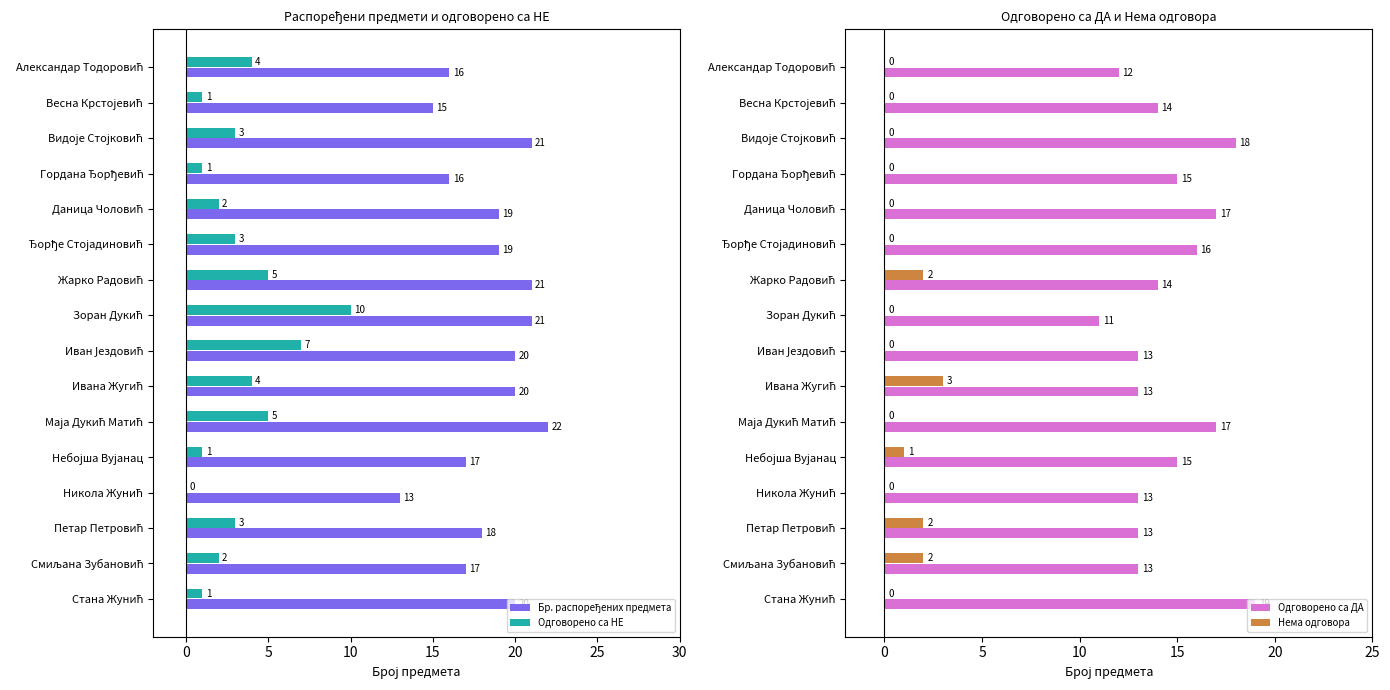

How many Одговорено са ДА values are between 13 and 17?

12